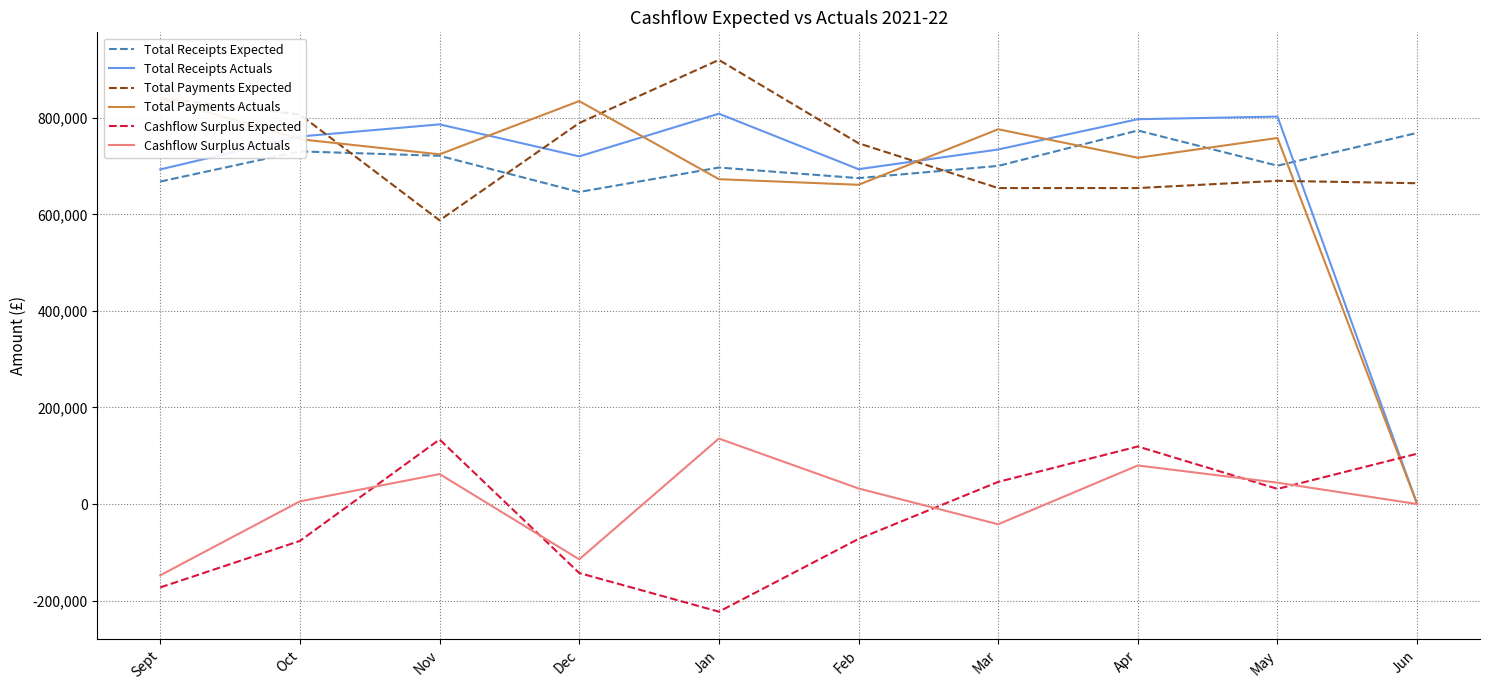

What are all the series names shown in the legend?

Total Receipts Expected, Total Receipts Actuals, Total Payments Expected, Total Payments Actuals, Cashflow Surplus Expected, Cashflow Surplus Actuals